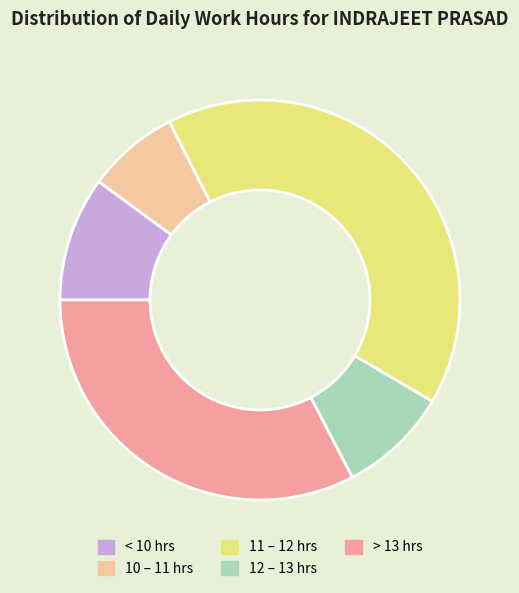

How many slices are in this pie chart?

5